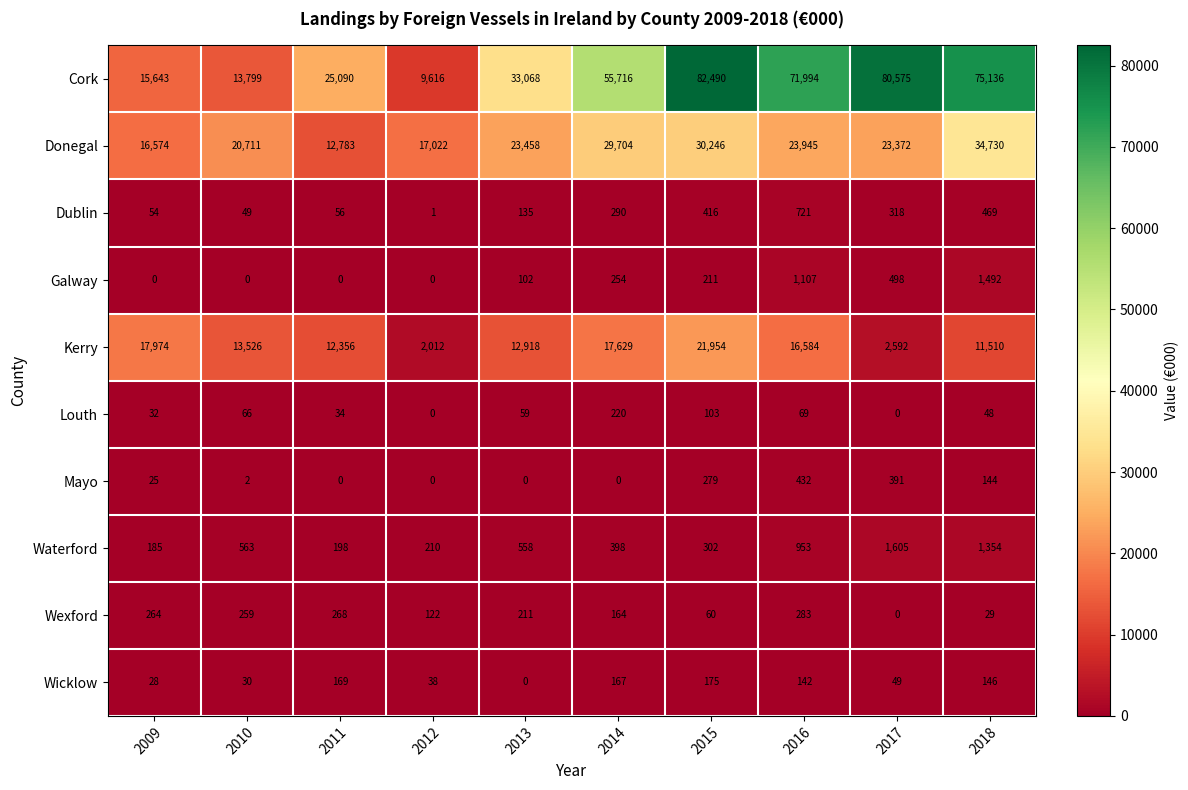

What is the sum of the Dublin values at 2017 and 2015?

734